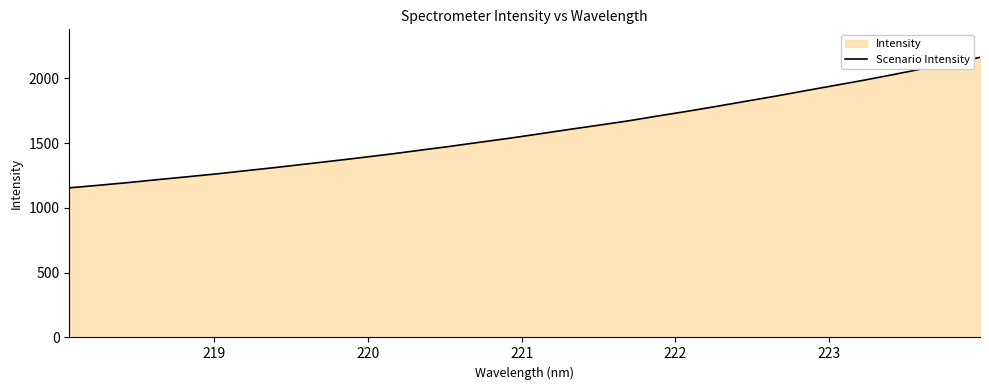

What is the greatest value displayed?

2161.7